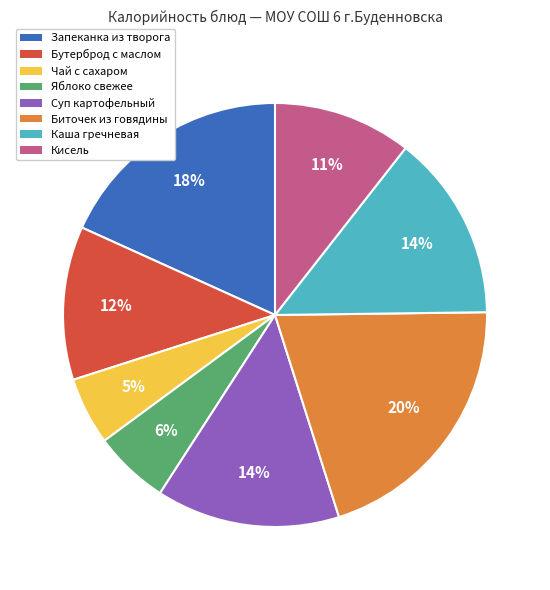

Count the number of slices in the pie.

8